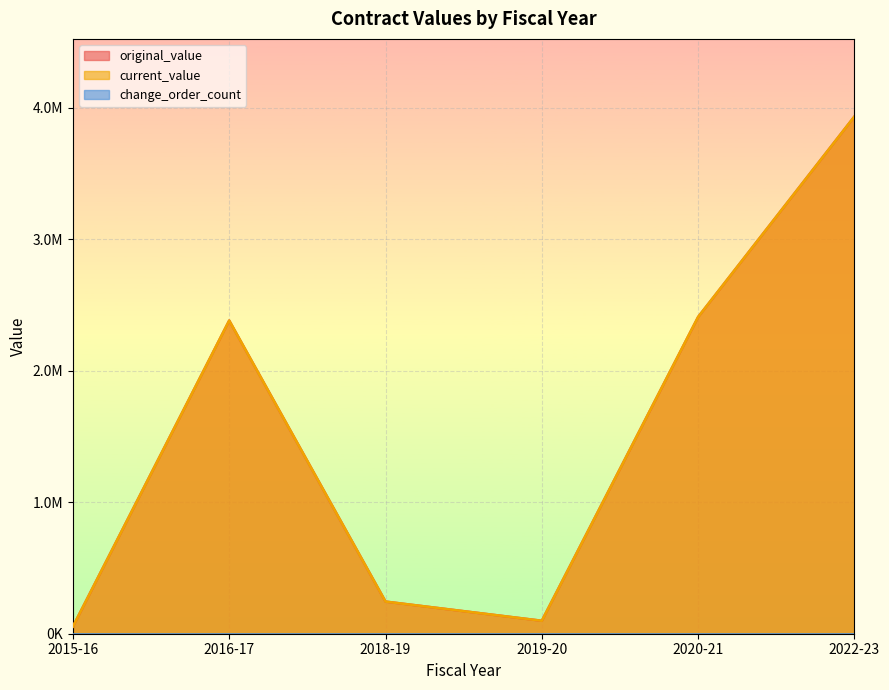

How many series are shown in this chart?

3